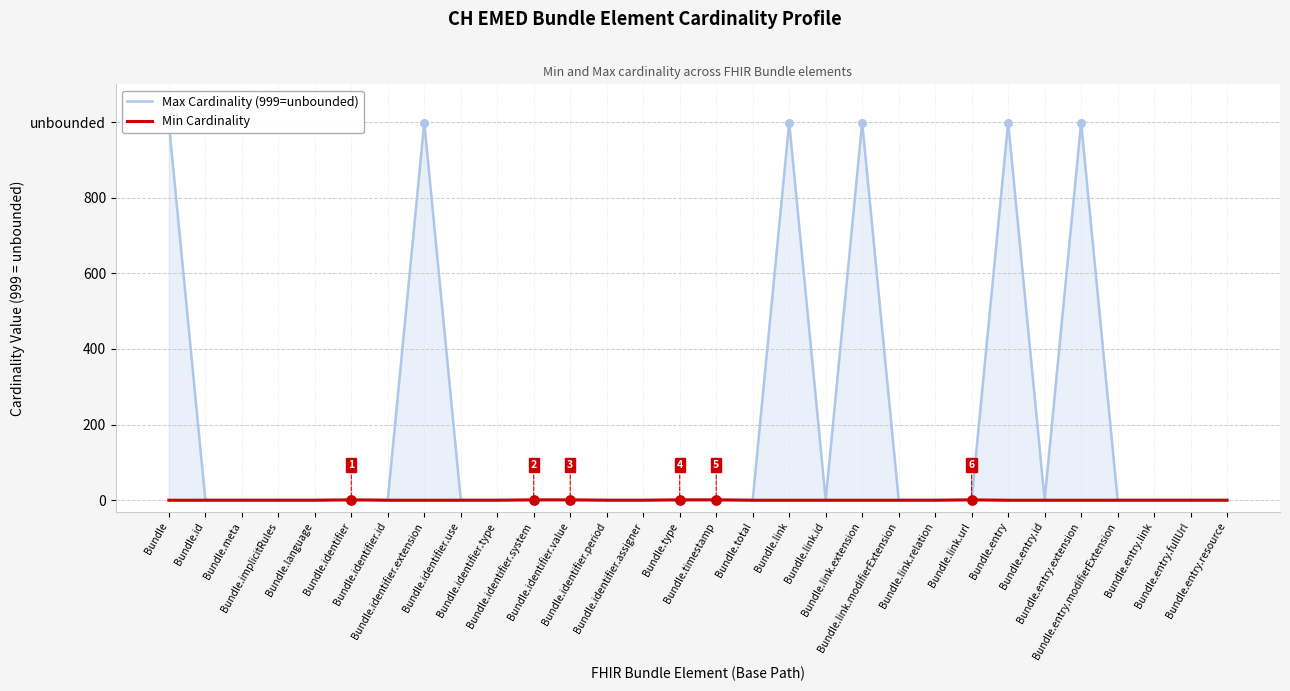

Which series has the largest total across all categories?

Max Cardinality (999=unbounded)